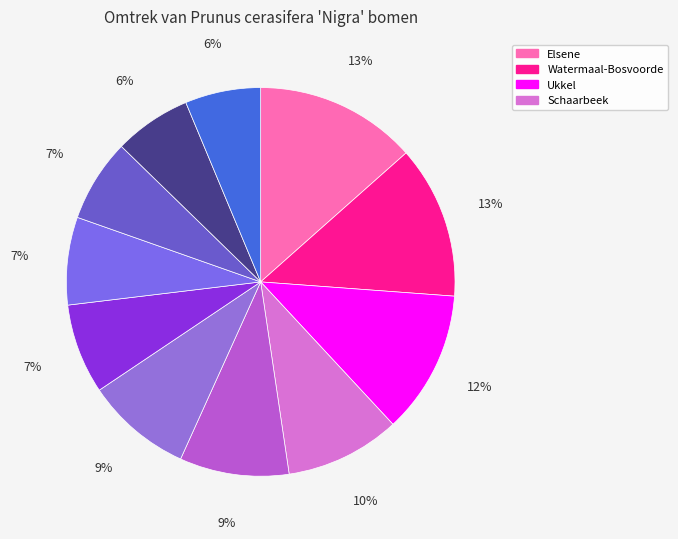

How many slices are in this pie chart?

11